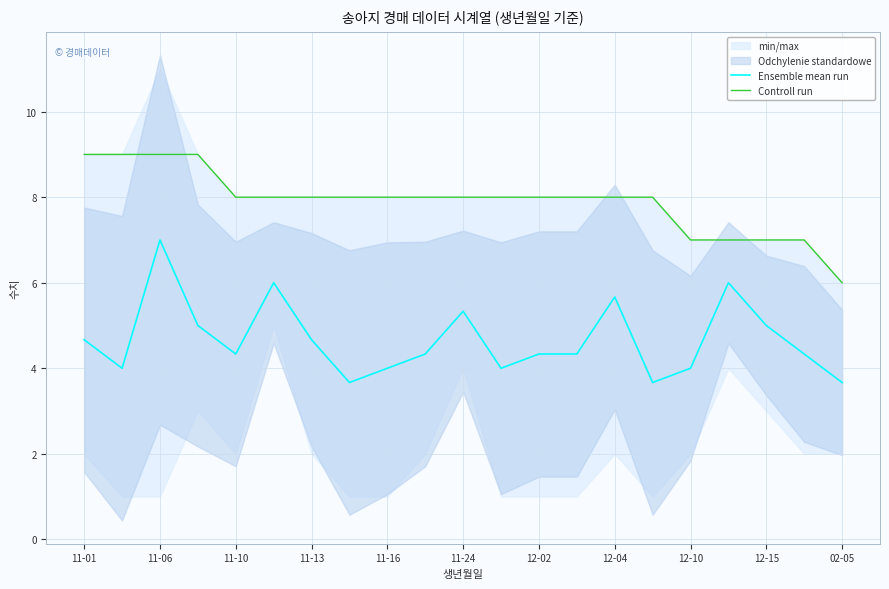

How many lines are shown in the chart?

2